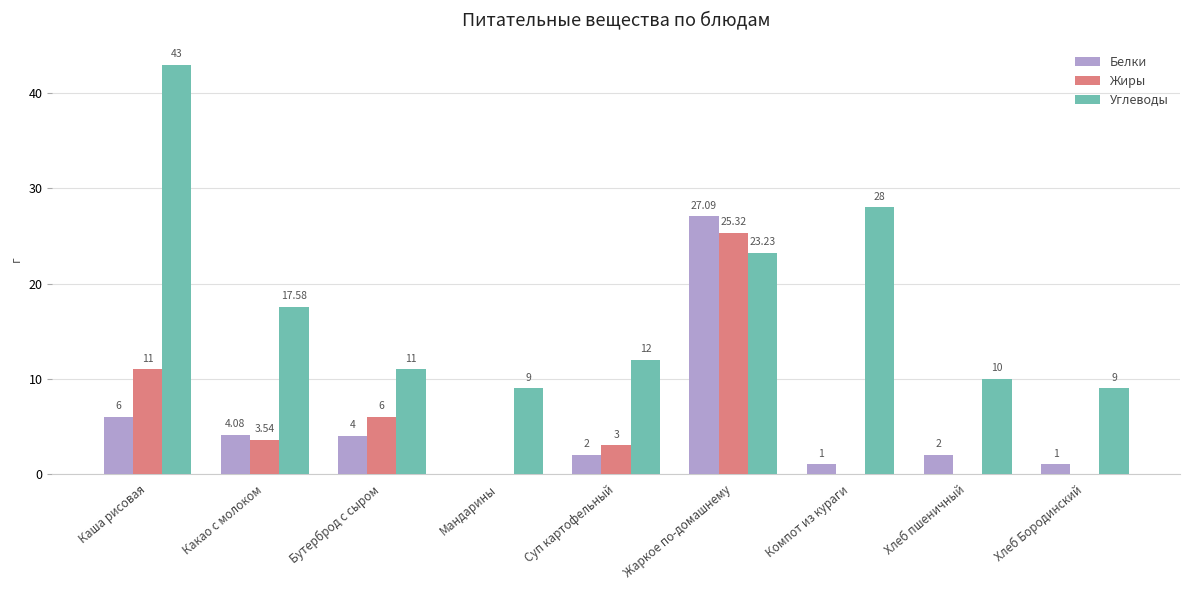

True or false: Белки has a value of 4.0 at Бутерброд с сыром.

True